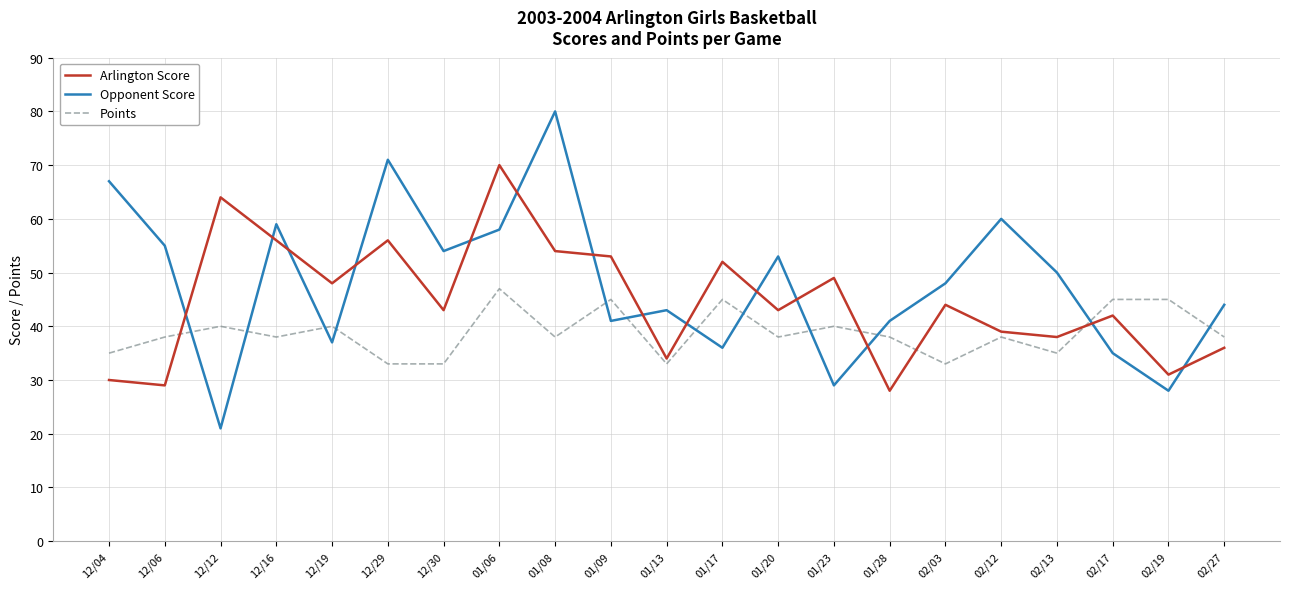

What is the difference between the Opponent Score values at 02/19 and 01/13?

15